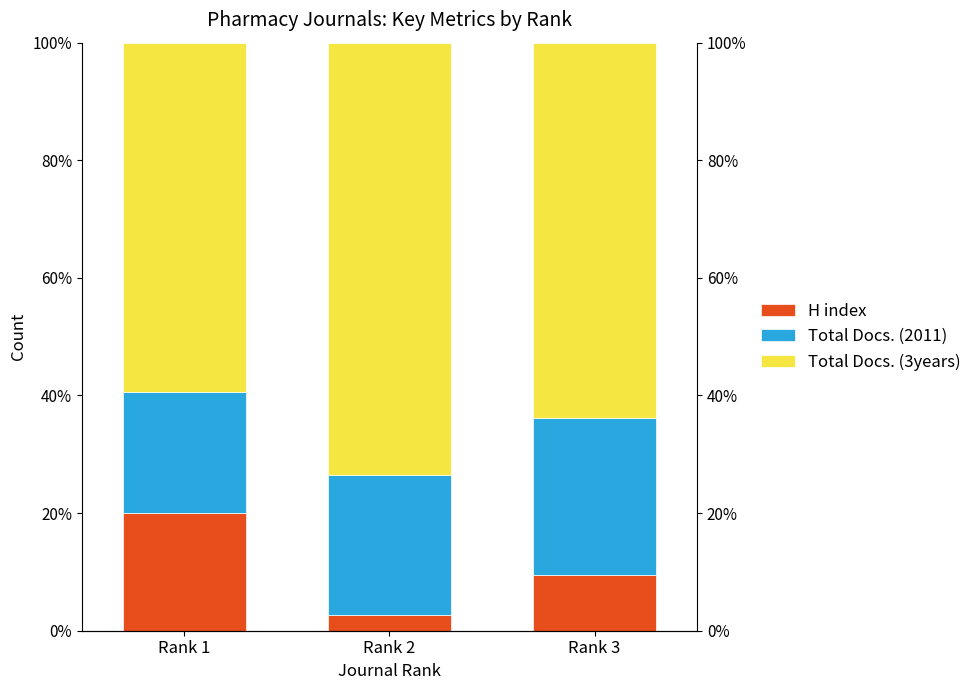

Between Rank 2 and Rank 3, which series saw the biggest shift?

Total Docs. (3years)